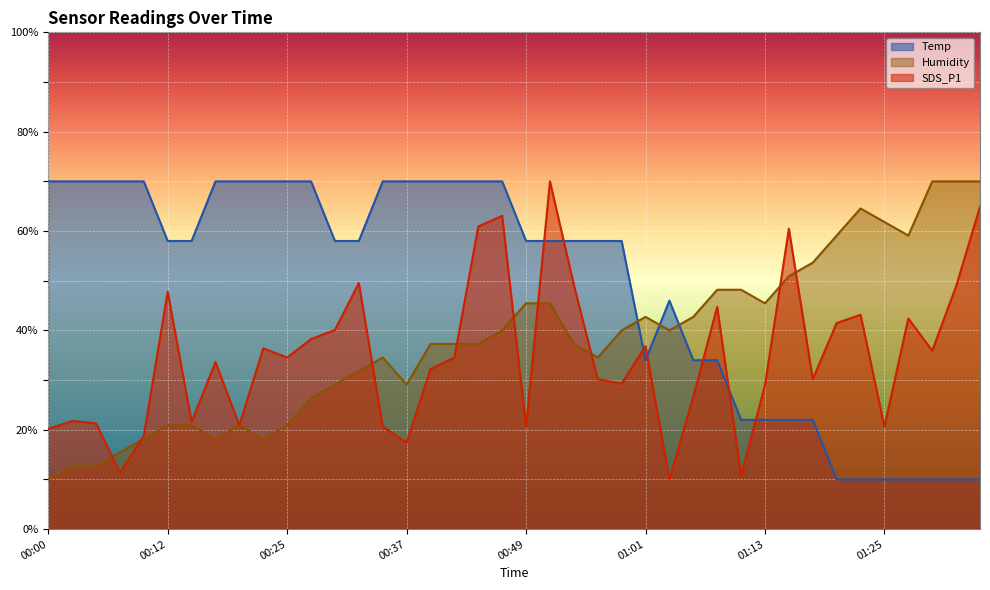

What position from the left is 00:51?

22